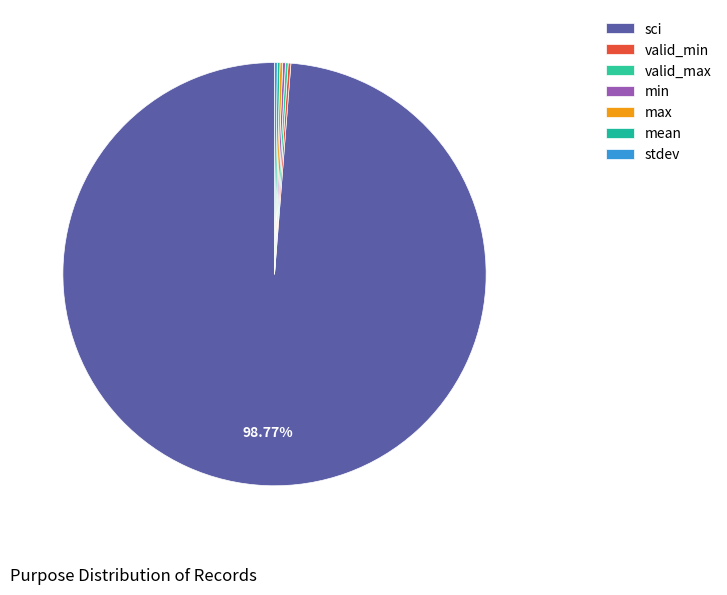

Is there any slice that represents more than half of the pie?

Yes